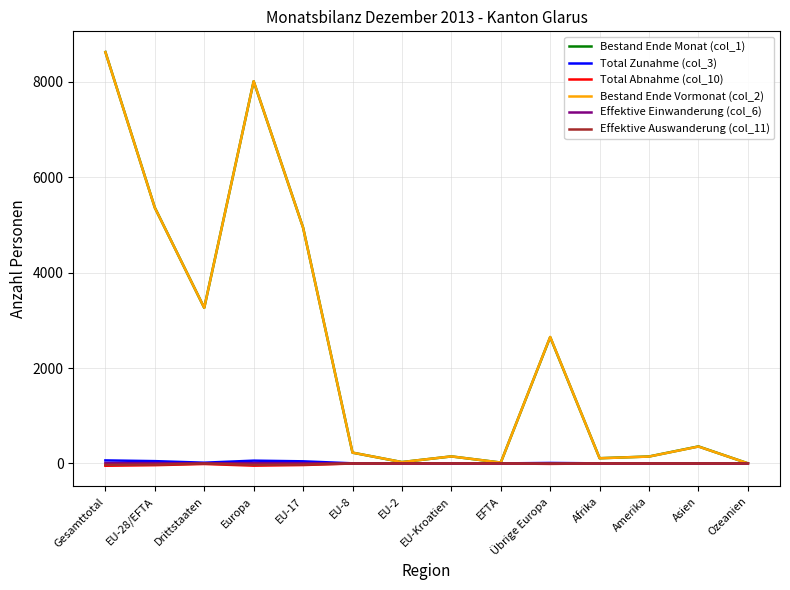

The value of Total Zunahme (col_3) at EU-28/EFTA is 48. True or false?

True